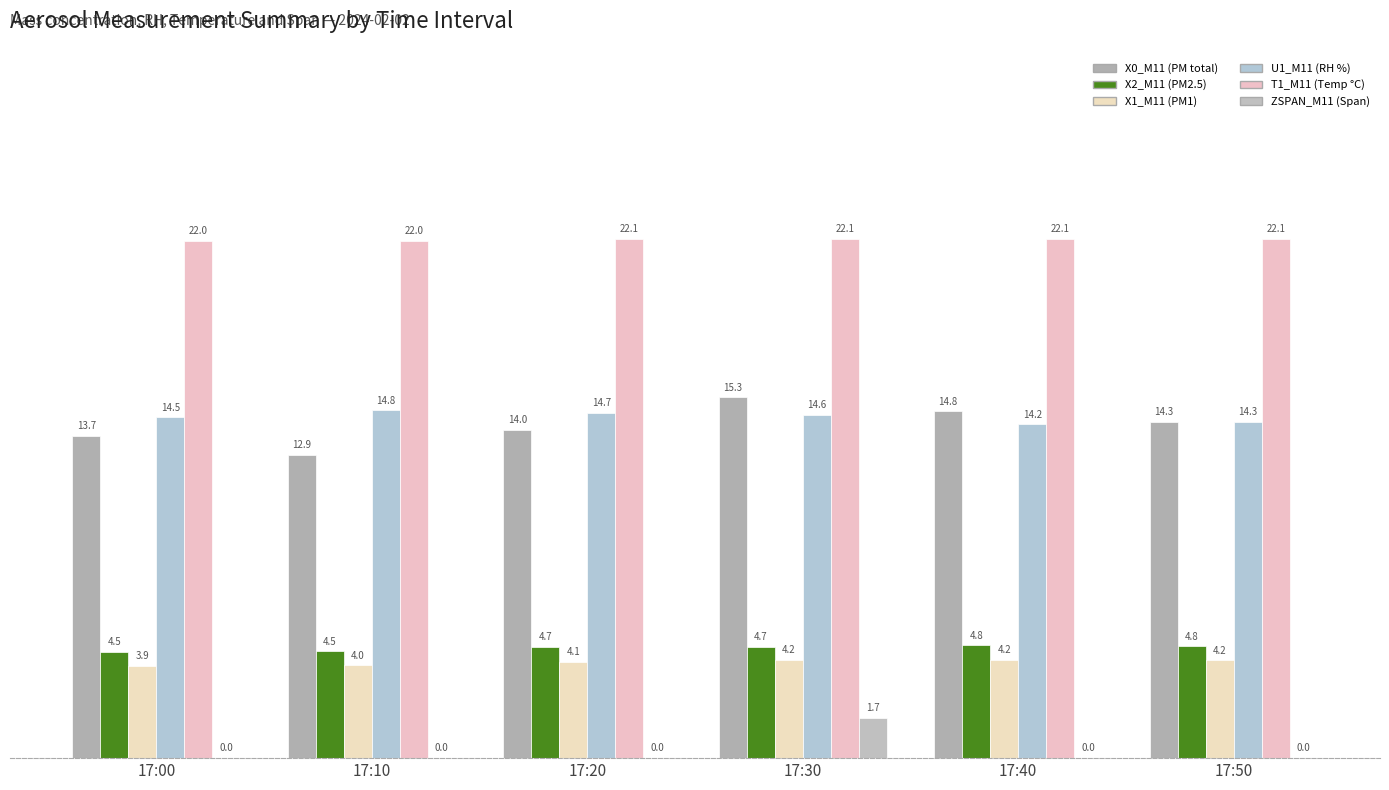

Does the chart contain stacked bars?

No